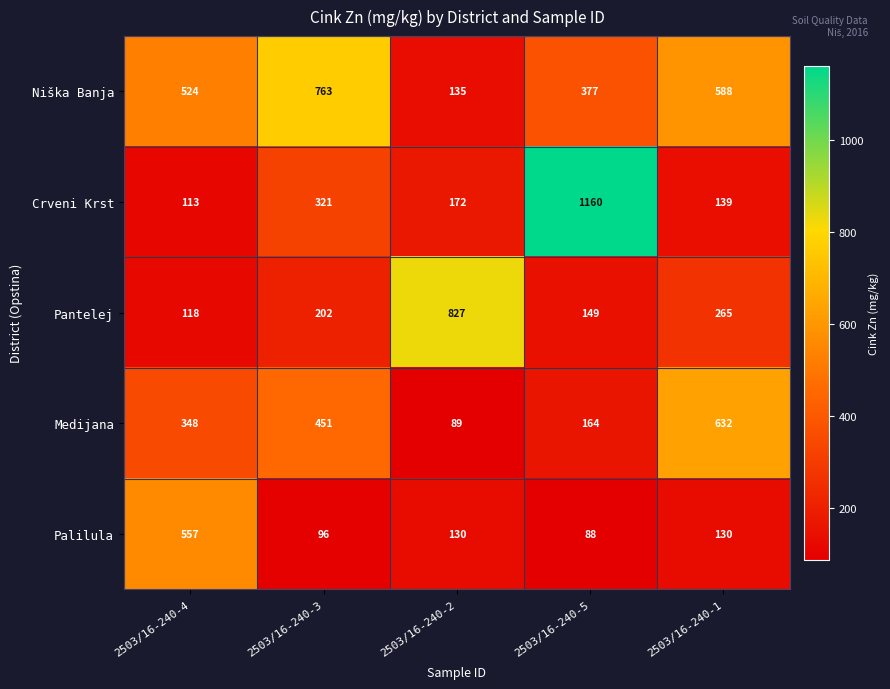

Read the Medijana value at 2503/16-240-4, to the nearest 10.

350